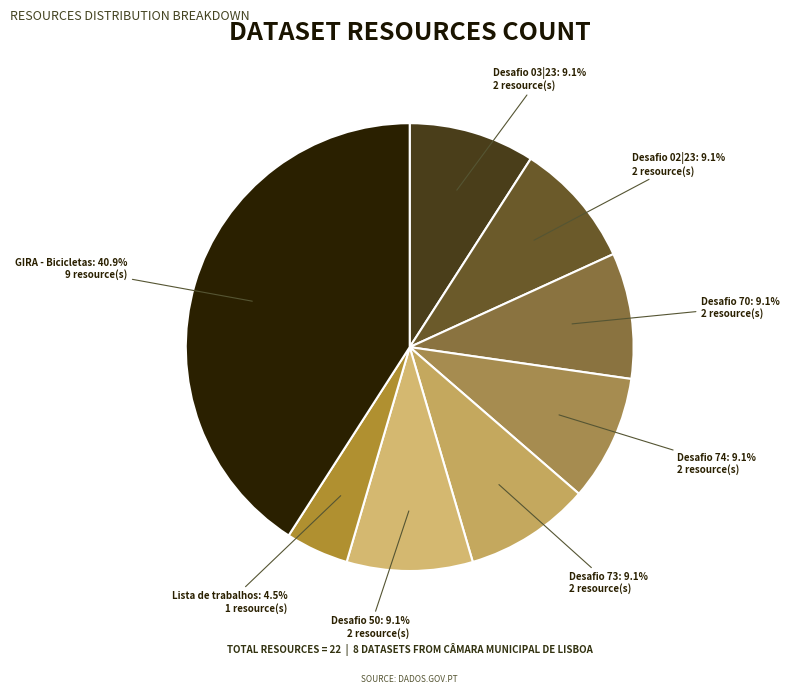

To the nearest percent, what is the combined percentage of GIRA - Bicicletas and Desafio 73?

50%